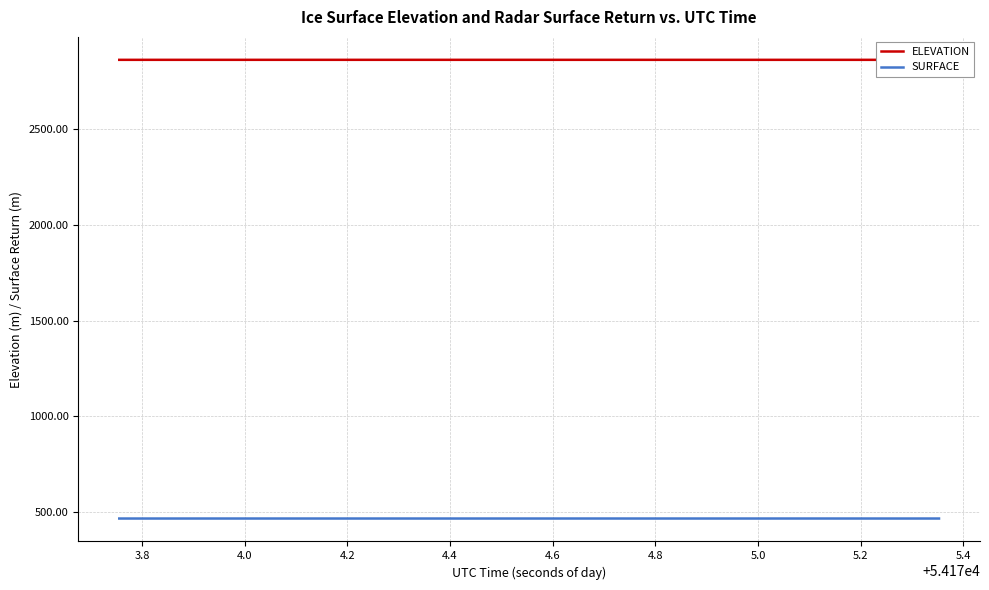

What is the highest value of the SURFACE series?

465.7